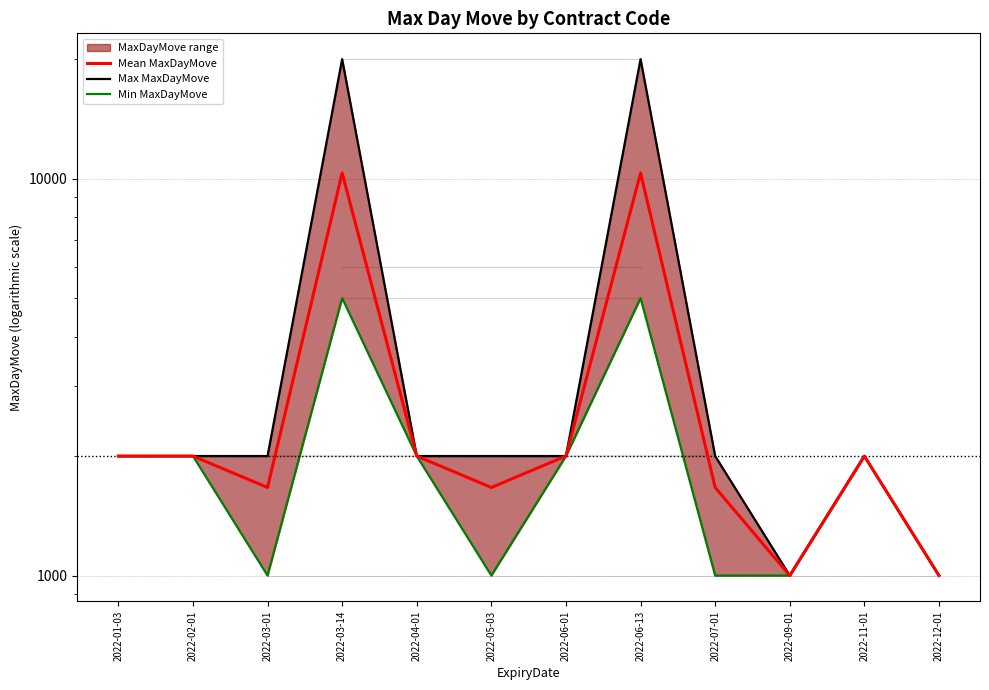

What is the minimum value shown in the chart?

1000.0